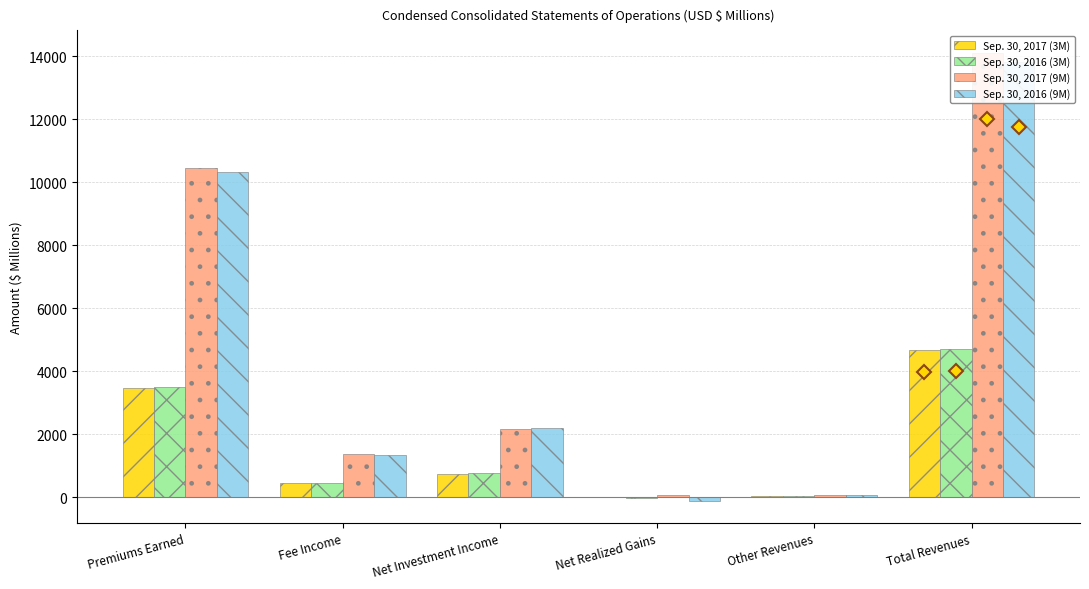

What is the sum of all Sep. 30, 2016 (9M) values?

27761